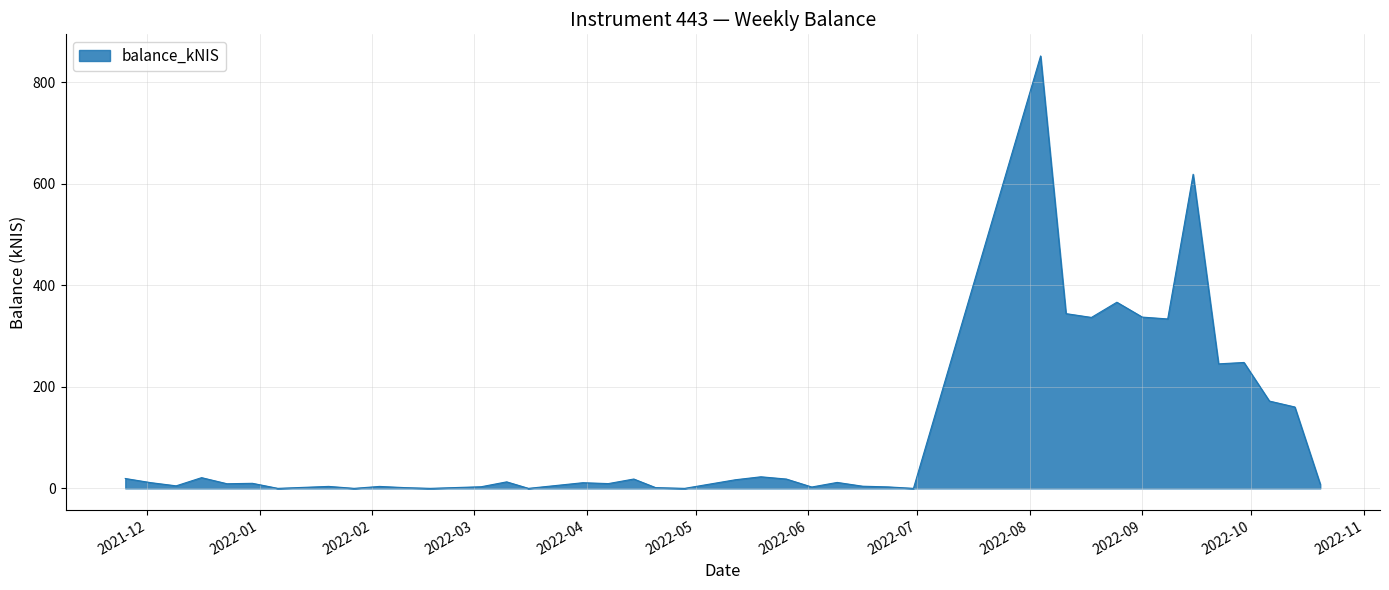

What is the greatest value displayed?

852.1